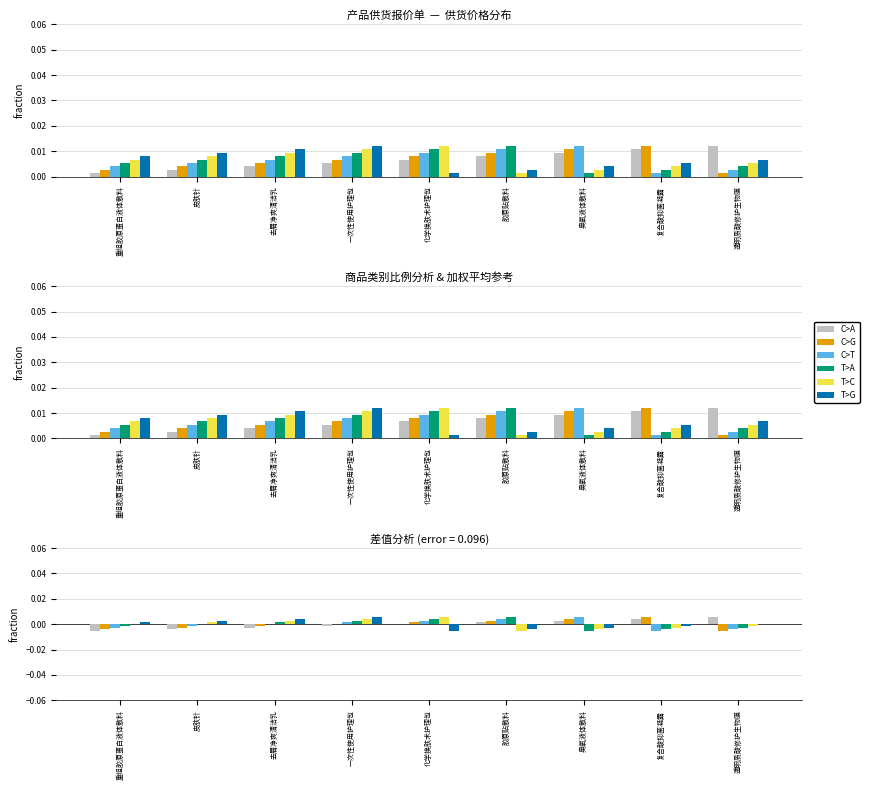

Rank the series at 透明质酸修护生物膜 from highest to lowest value.

C>A, T>G, T>C, T>A, C>T, C>G